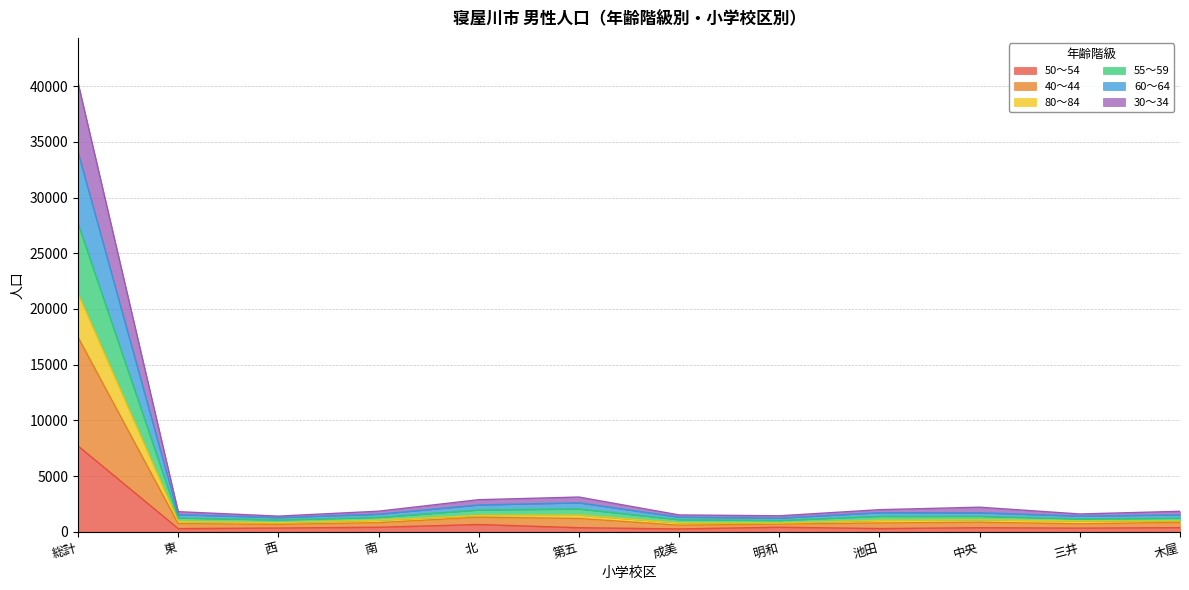

True or false: 55～59 and 80～84 intersect in this chart.

False